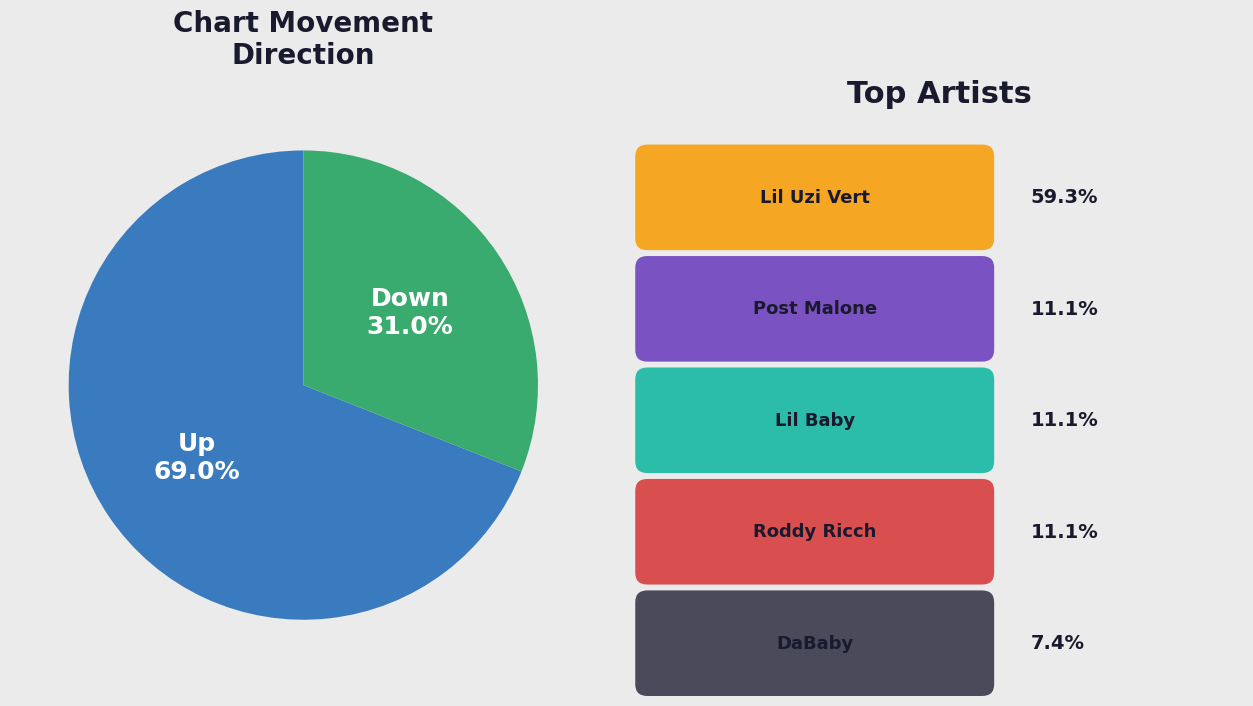

Is there any slice that represents more than half of the pie?

Yes